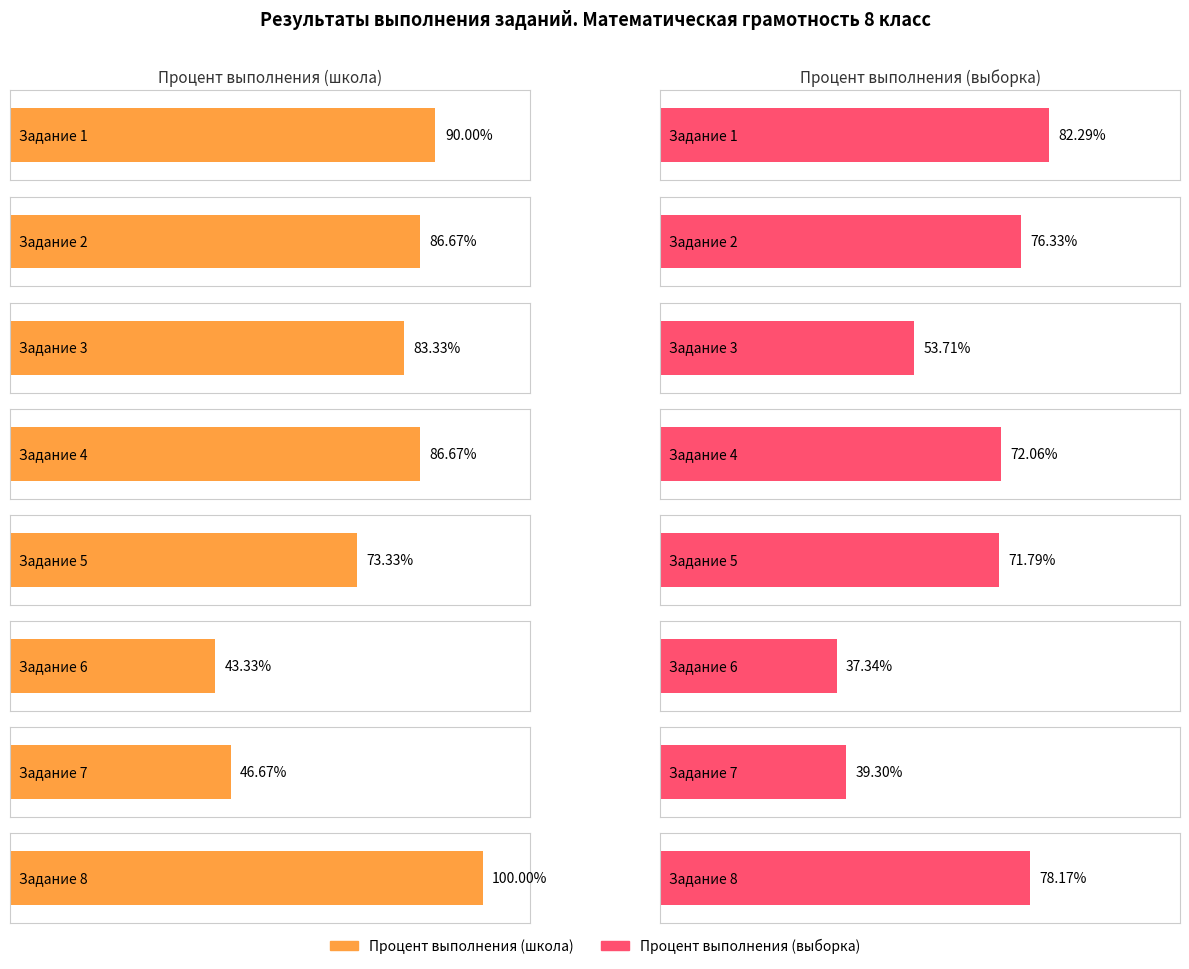

What is the value of the Процент выполнения (школа) bar at the 4th from the left?

86.7